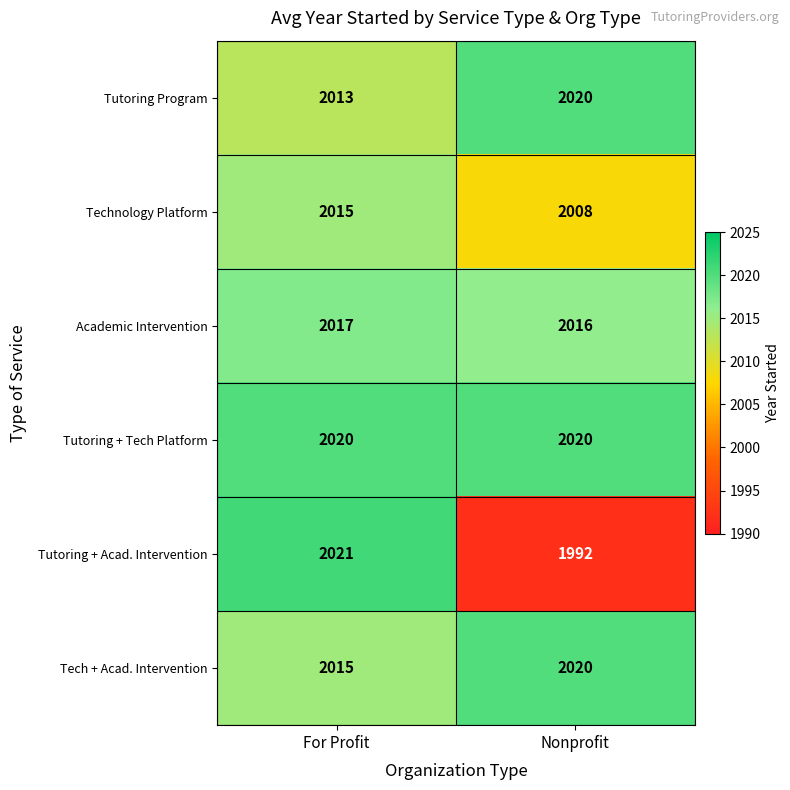

Reading left to right, what are all the values shown in this chart?

Tutoring Program: 2013	2020
Technology Platform: 2015	2008
Academic Intervention: 2017	2016
Tutoring + Tech Platform: 2020	2020
Tutoring + Acad. Intervention: 2021	1992
Tech + Acad. Intervention: 2015	2020